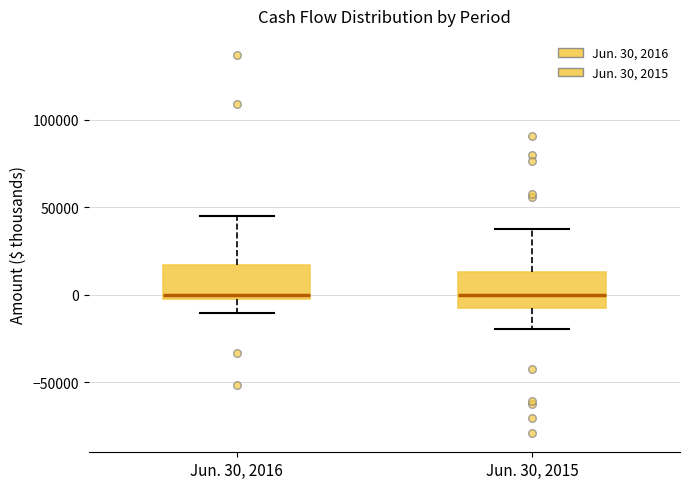

Where is the lower edge of the box for Jun. 30, 2015 on the y-axis? The values are not printed on the chart, so give them approximately, as read against the axis.

-10000